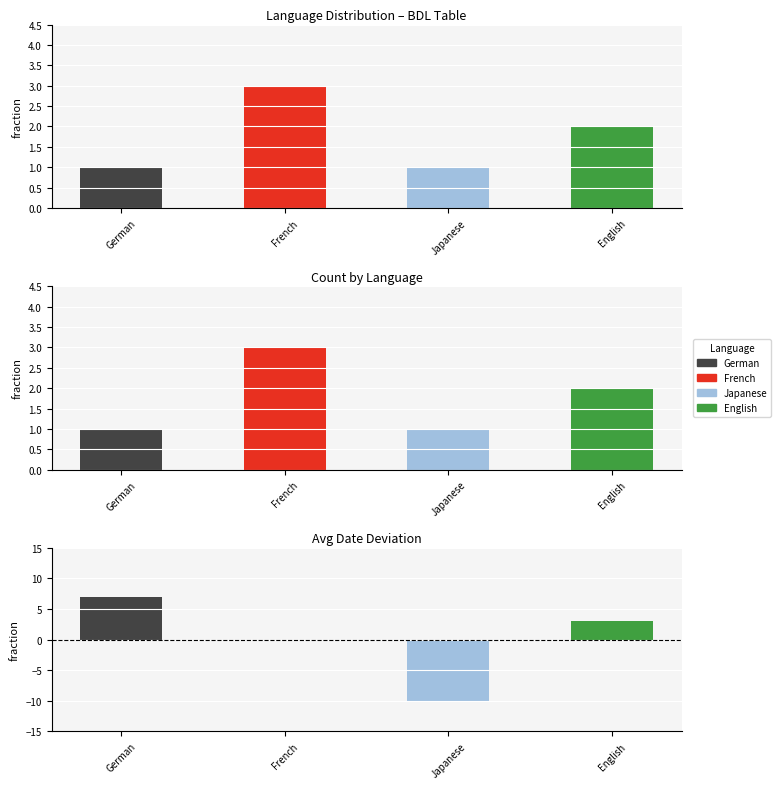

How many values exceed 2?

1